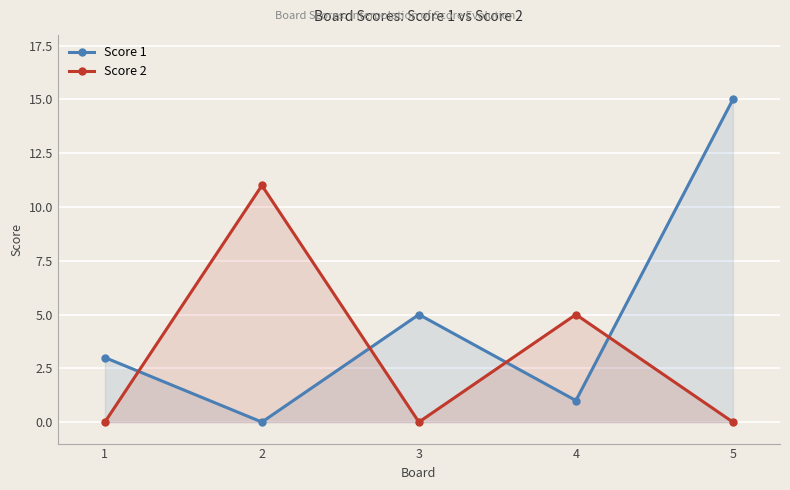

What is the difference between the Score 1 values at 4 and 1?

2